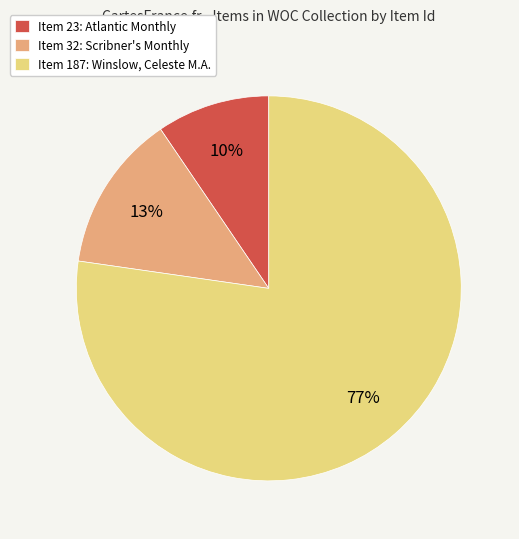

True or false: Item 32: Scribner's Monthly accounts for 13% of the total.

True